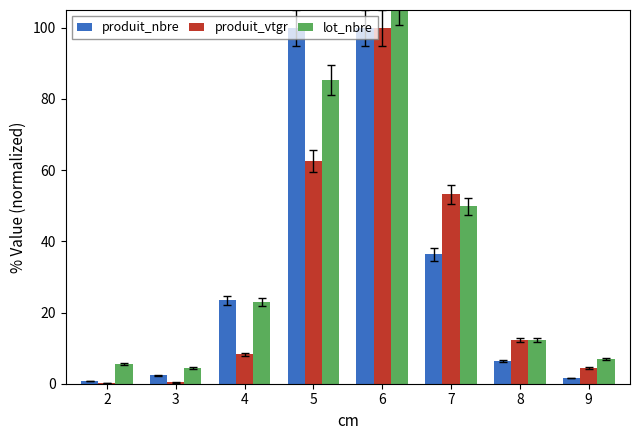

Which series changed the most between 4 and 5?

produit_nbre